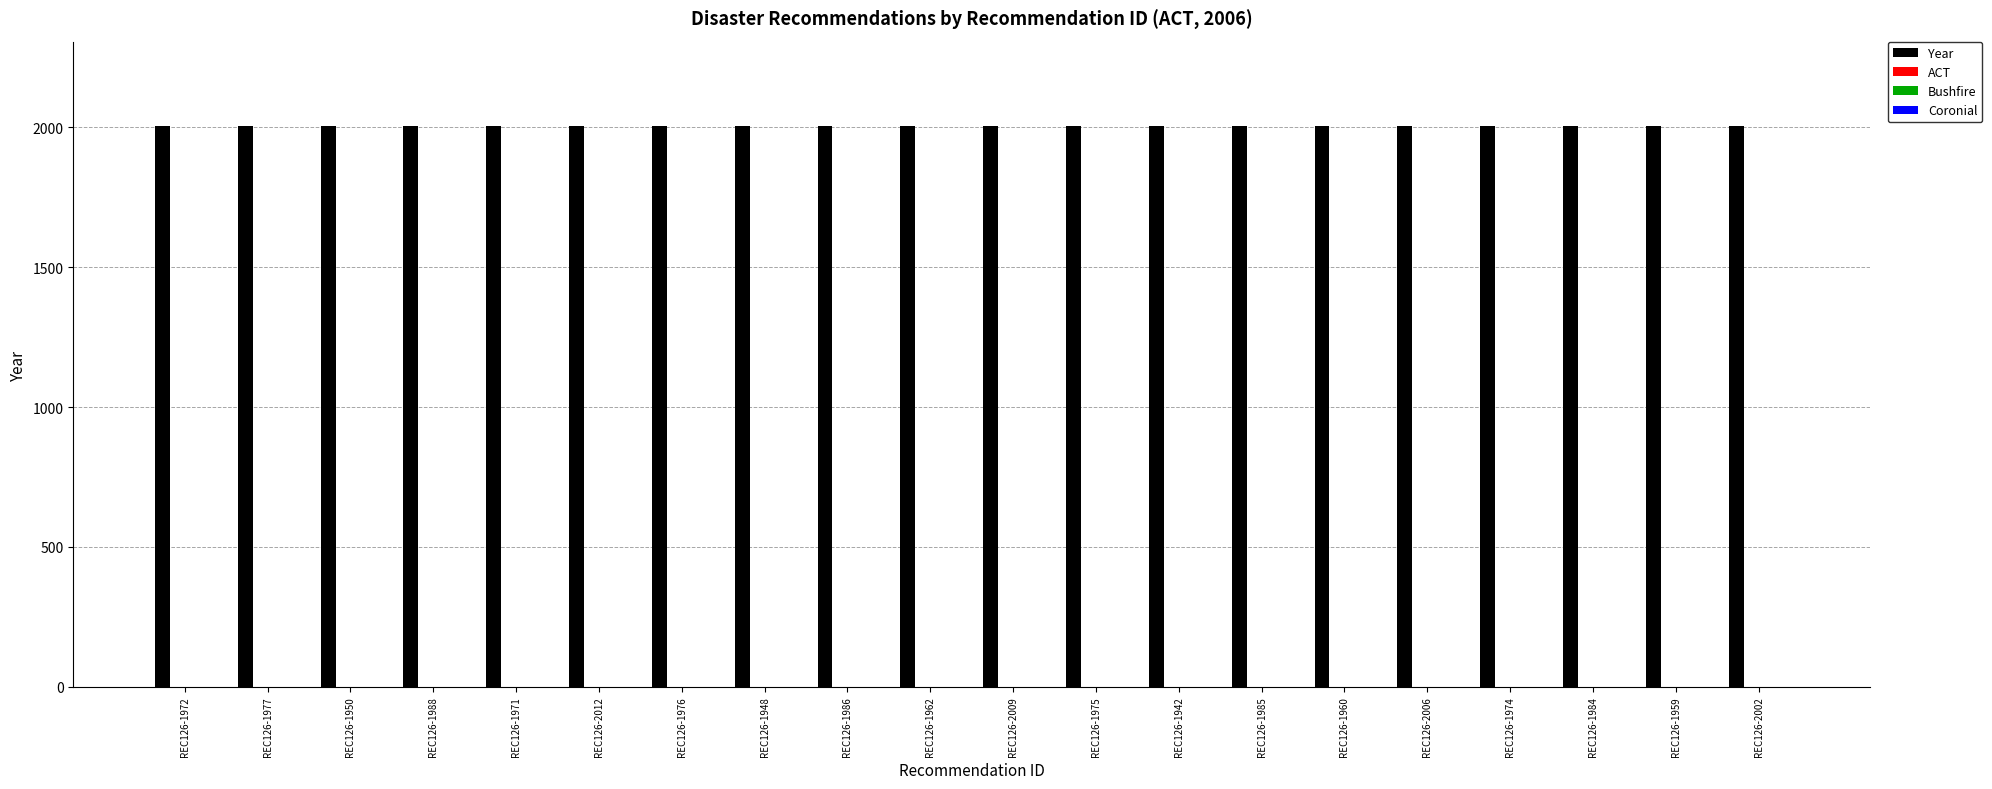

Is it true that Year equals 2006 at REC126-1959?

True